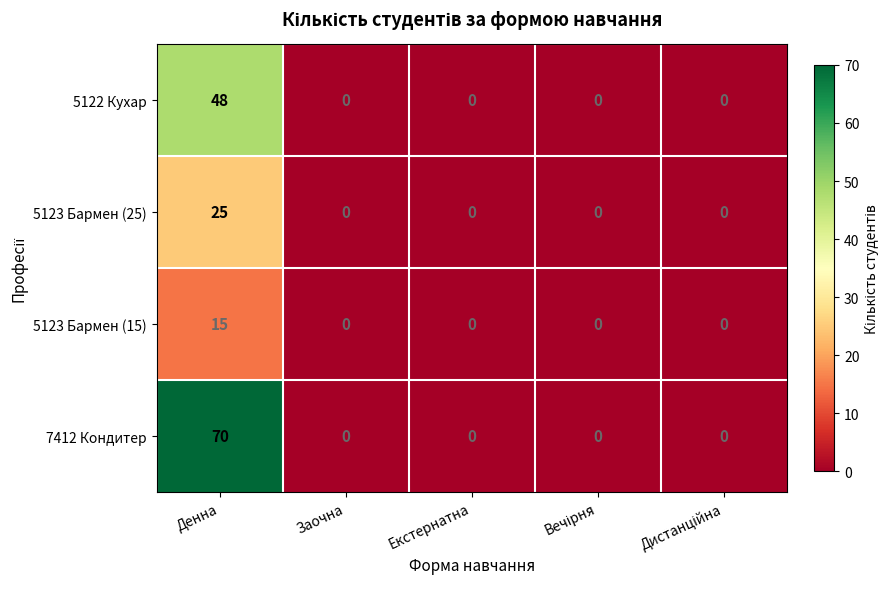

Which category has the highest value in the 5122 Кухар series?

Денна